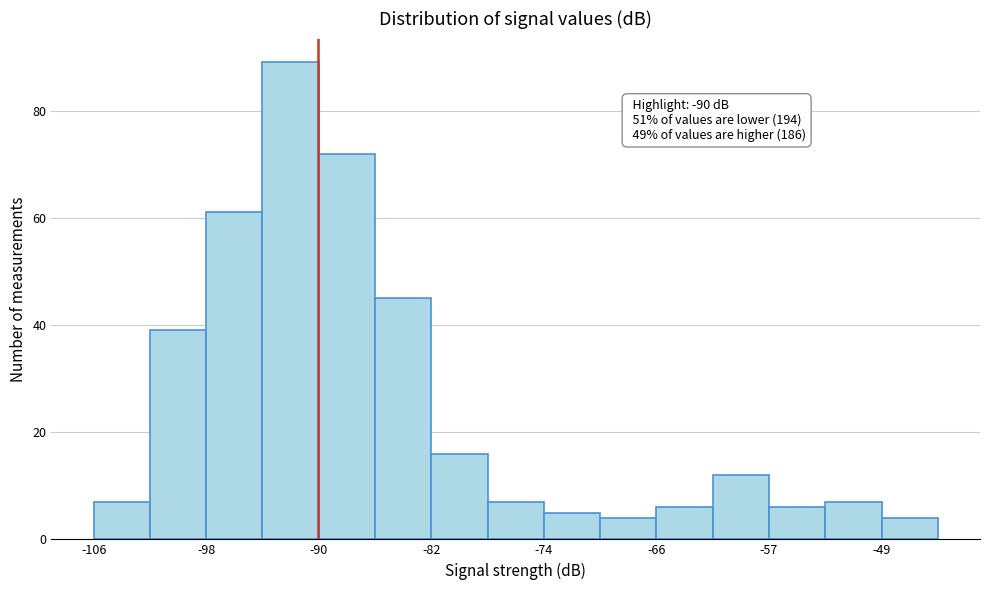

Over which range of the x-axis is the bar tallest?

-94 to -90